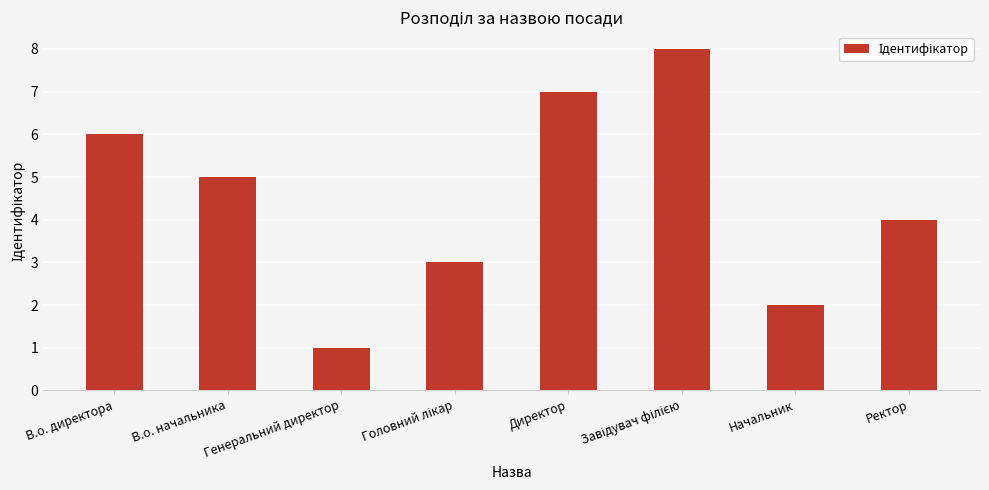

The chart shows a value of 8 at В.о. начальника. True or false?

False